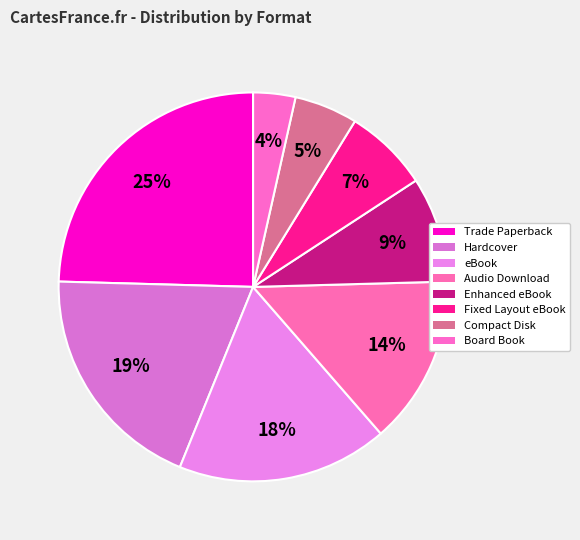

Count the number of slices in the pie.

8